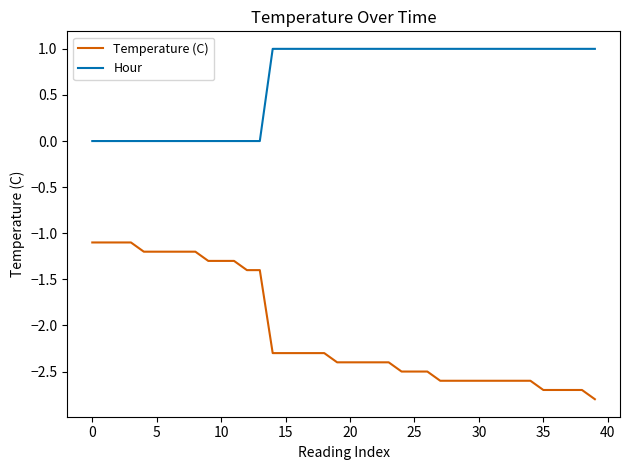

Which series has the widest spread of values?

Temperature (C)